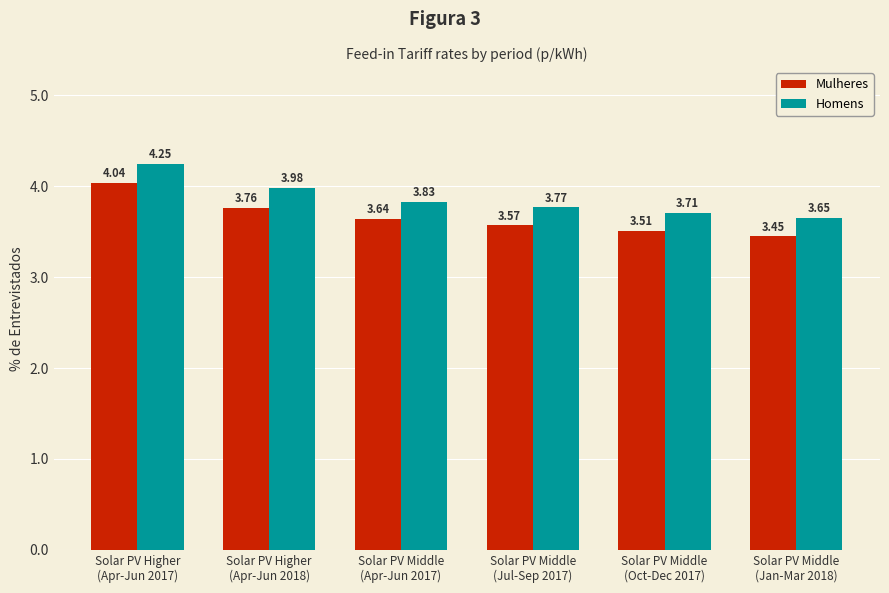

Rank the series by their average value, from lowest to highest.

Mulheres, Homens